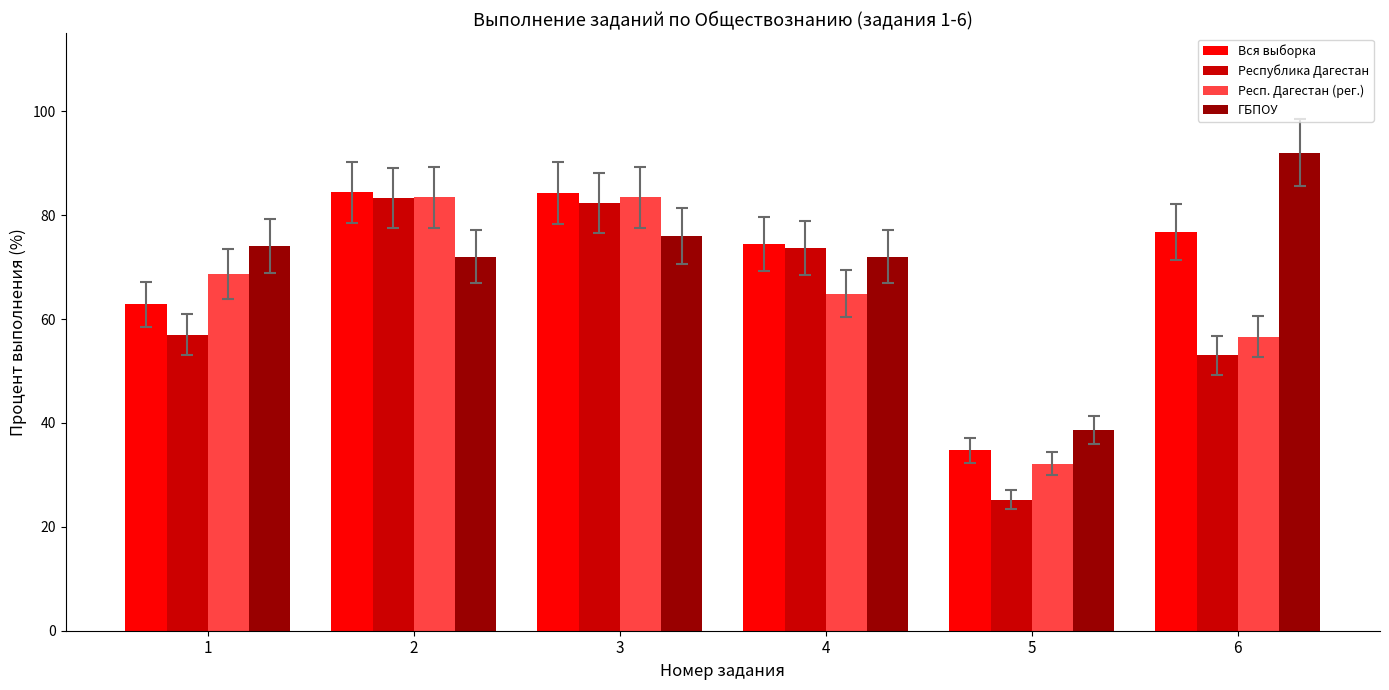

What is the sum of all Республика Дагестан values?

374.5